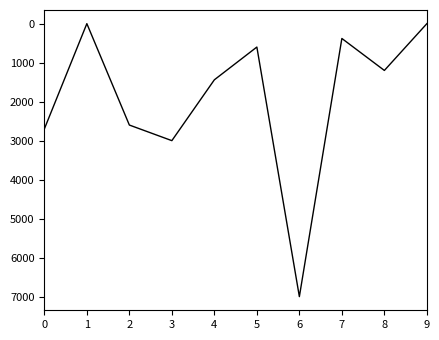

What is the change in value from 2 to 4?

-1160